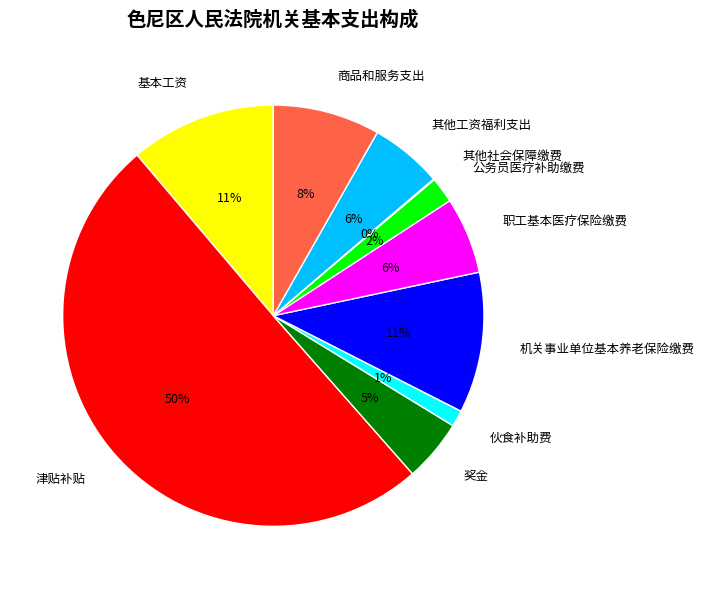

Between 伙食补助费 and 商品和服务支出, which is larger?

商品和服务支出